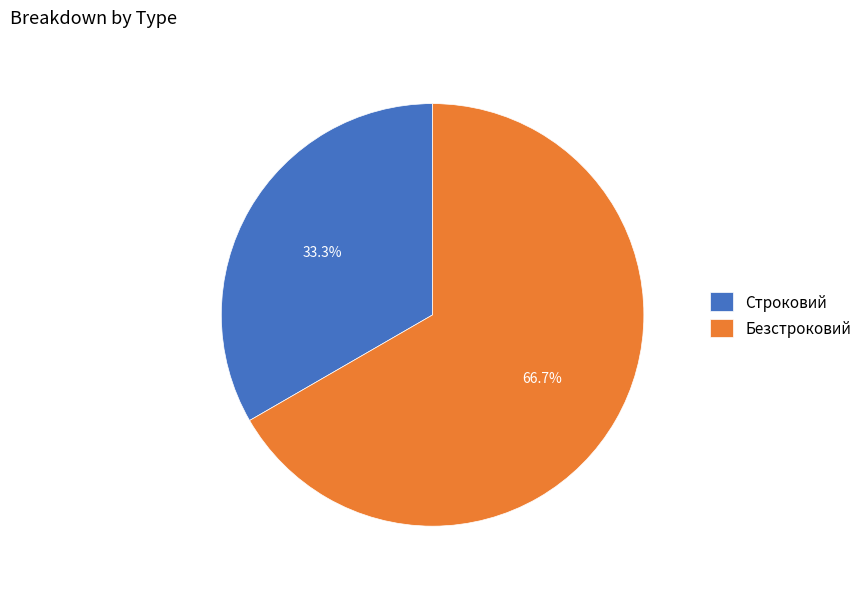

Approximately how many times larger is the value at Безстроковий compared to Строковий?

2.0